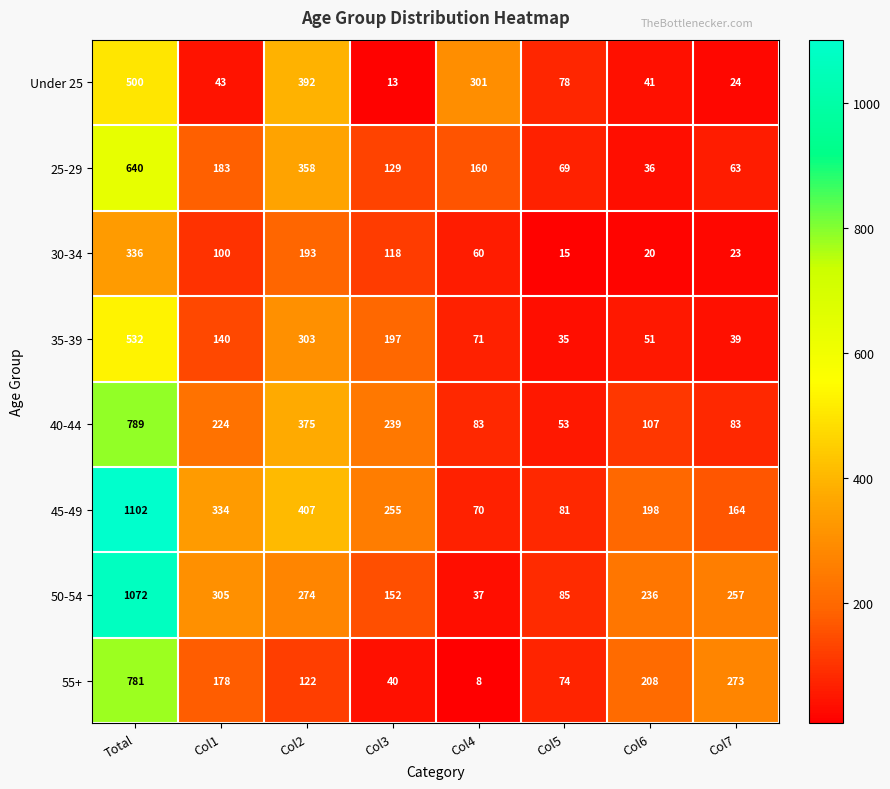

Is it true that 45-49 equals 177 at Col1?

False